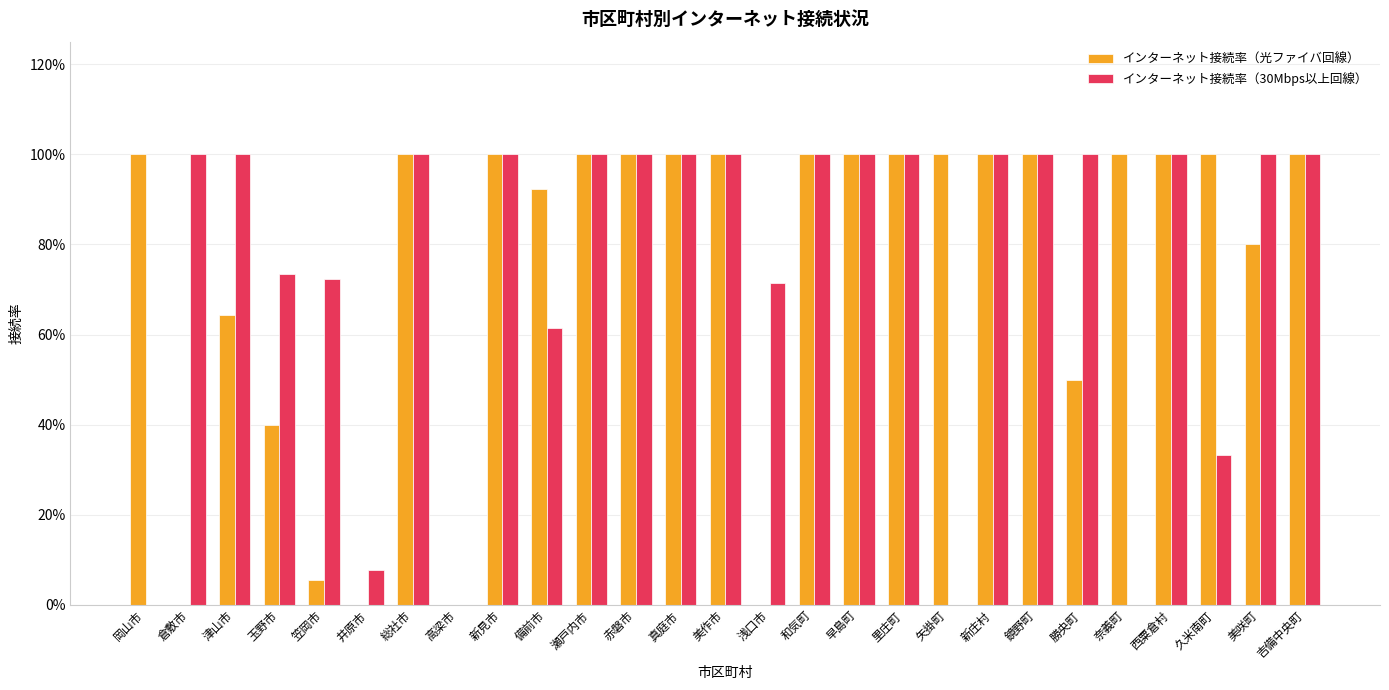

What is the value of the インターネット接続率（光ファイバ回線） bar at the 5th from the left?

0.1